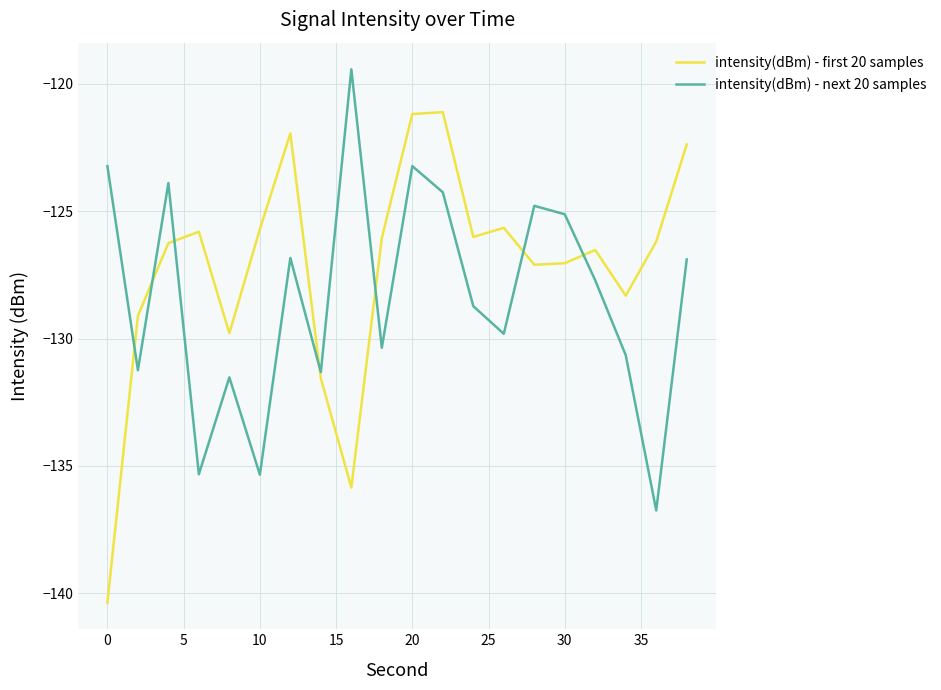

True or false: intensity(dBm) - next 20 samples and intensity(dBm) - first 20 samples cross at least once.

True